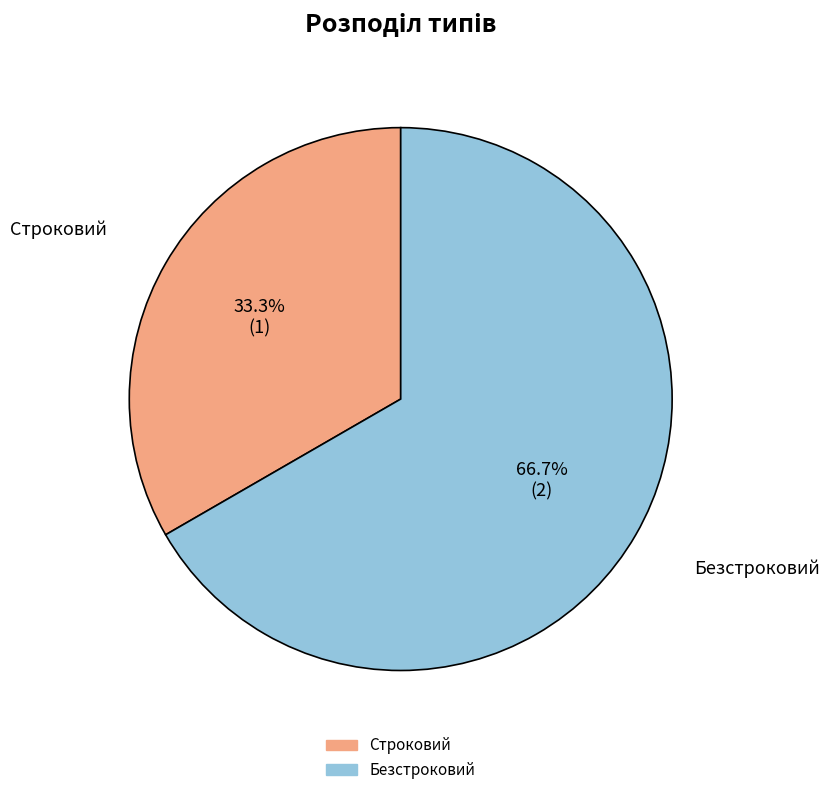

To the nearest percent, what is the average slice percentage?

50%